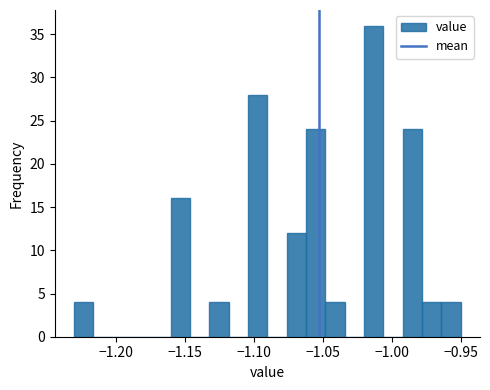

Read against the x-axis, roughly where is the centre of the tallest bar?

-1.015